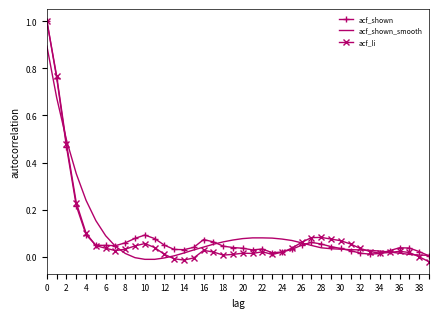

What is the highest value of the acf_shown_smooth series?

0.9